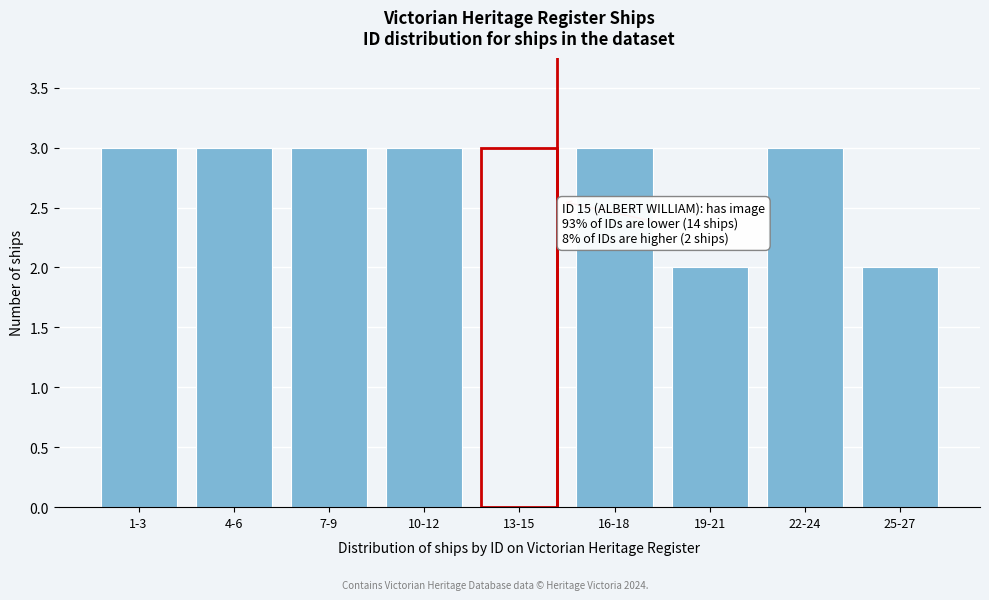

Reading left to right, list all the values displayed in this chart.

3	3	3	3	3	3	2	3	2